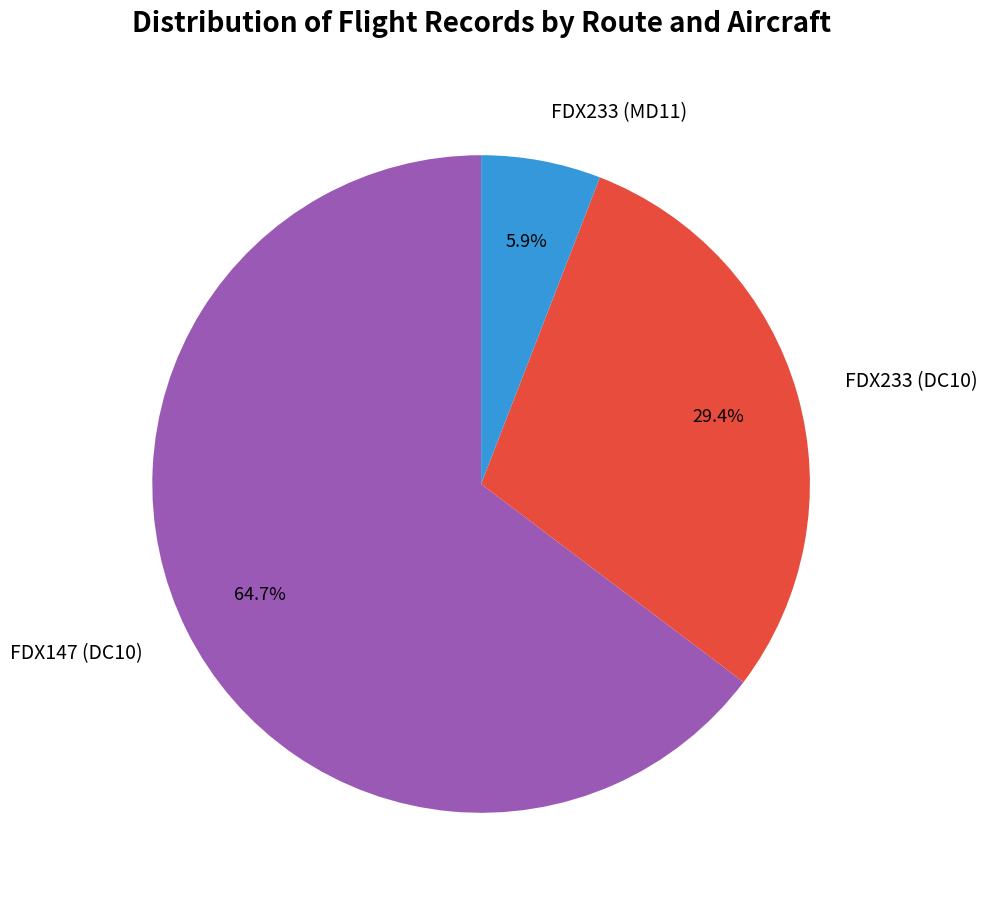

Is the sum of FDX147 (DC10) and FDX233 (MD11) greater than half?

Yes